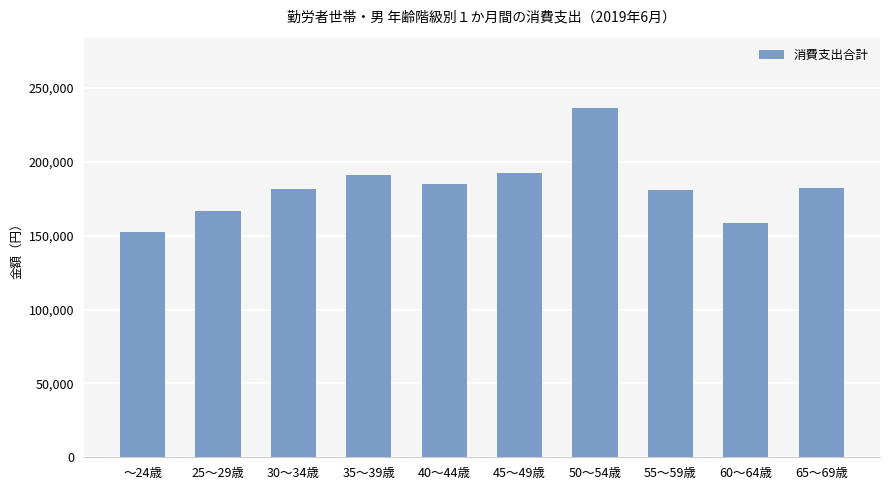

Which has a higher value, 60～64歳 or 35～39歳?

35～39歳